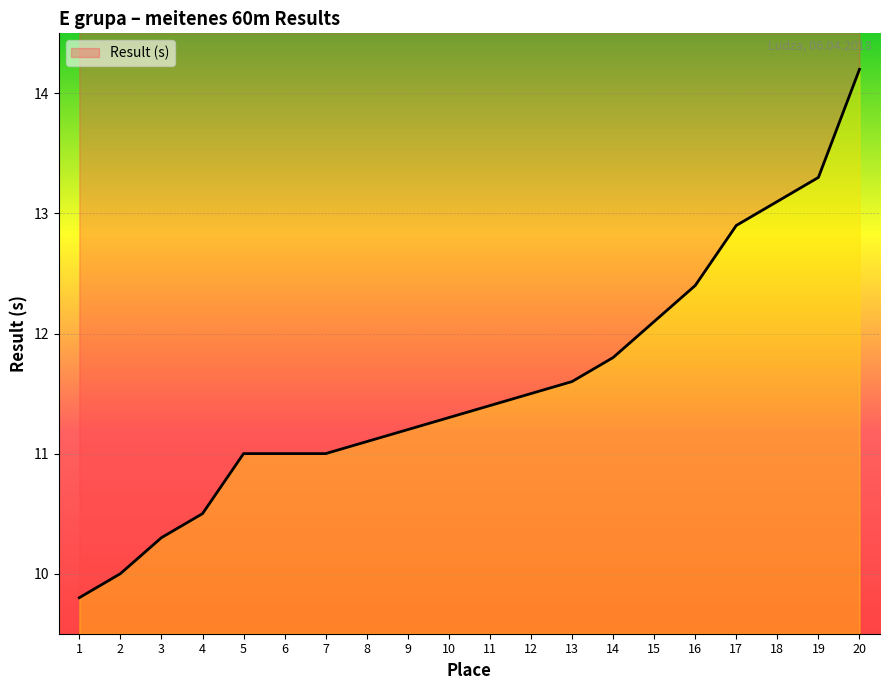

What is the sum of the values at 16 and 3?

22.7